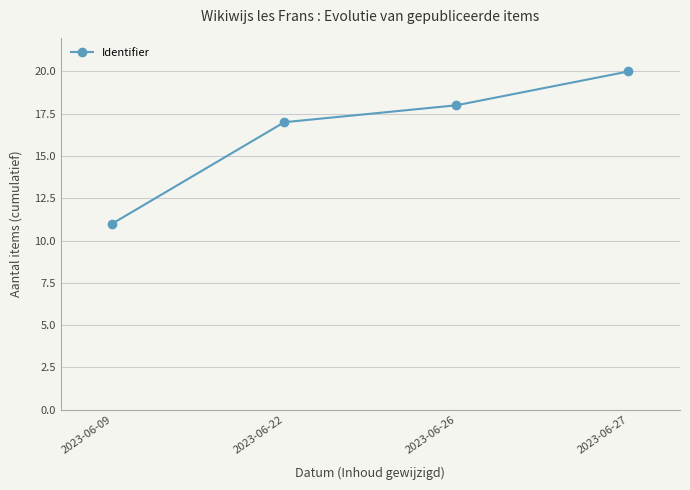

The value at 2023-06-27 is 20. True or false?

True